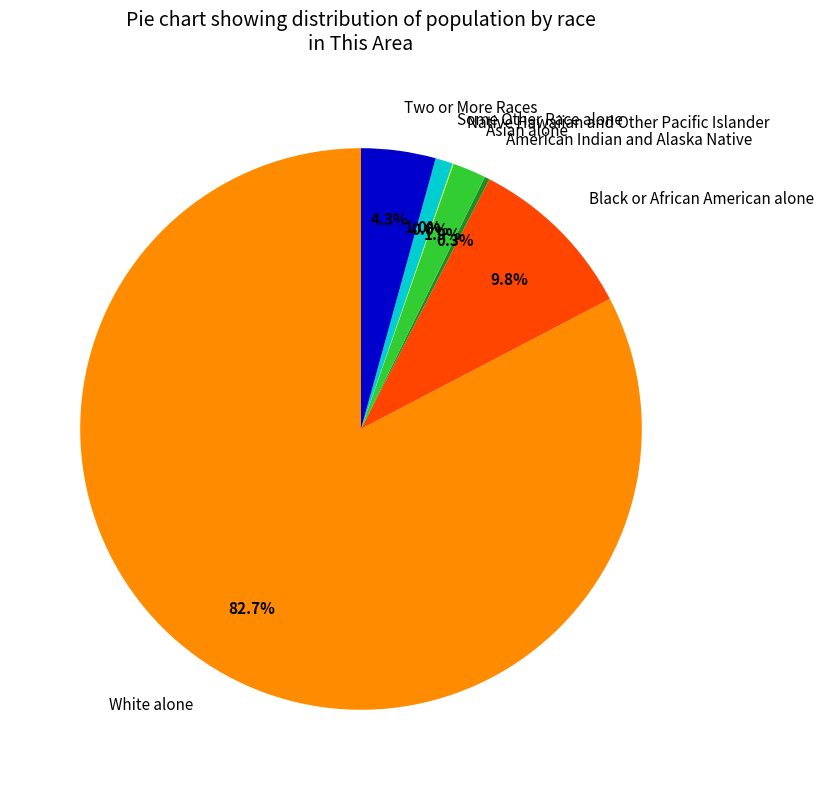

Is there any slice that represents more than half of the pie?

Yes